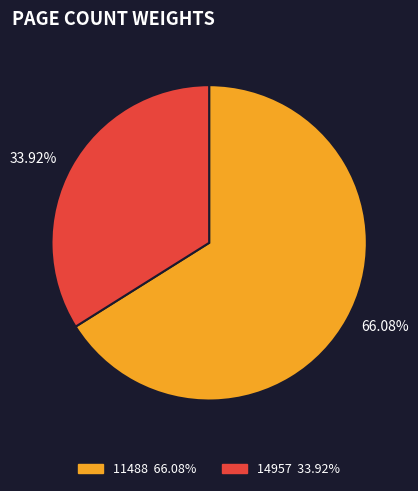

Between 11488 and 14957, which is larger?

11488